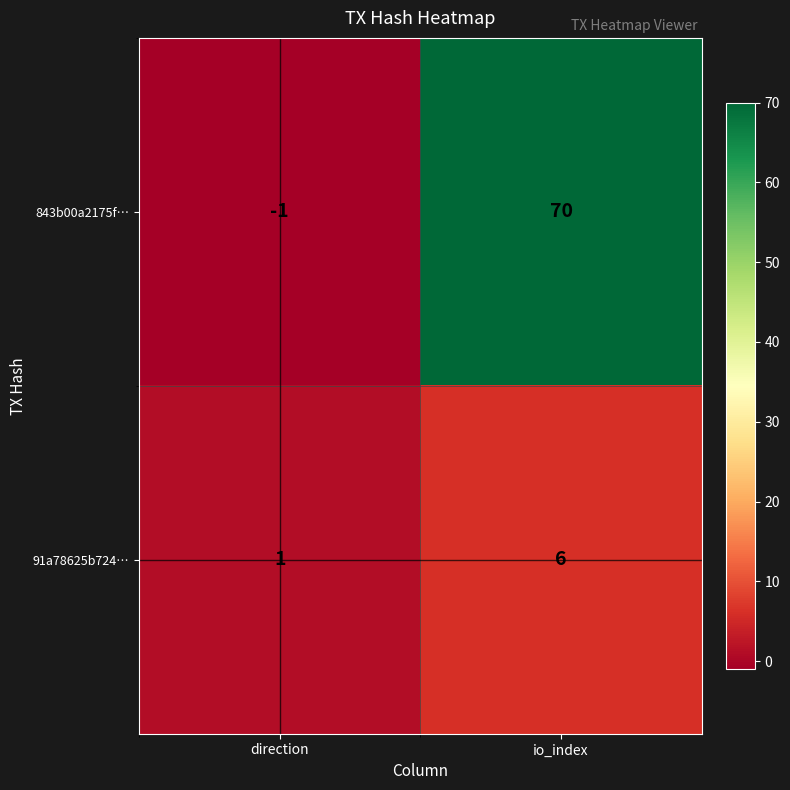

What is the smallest value displayed?

-1